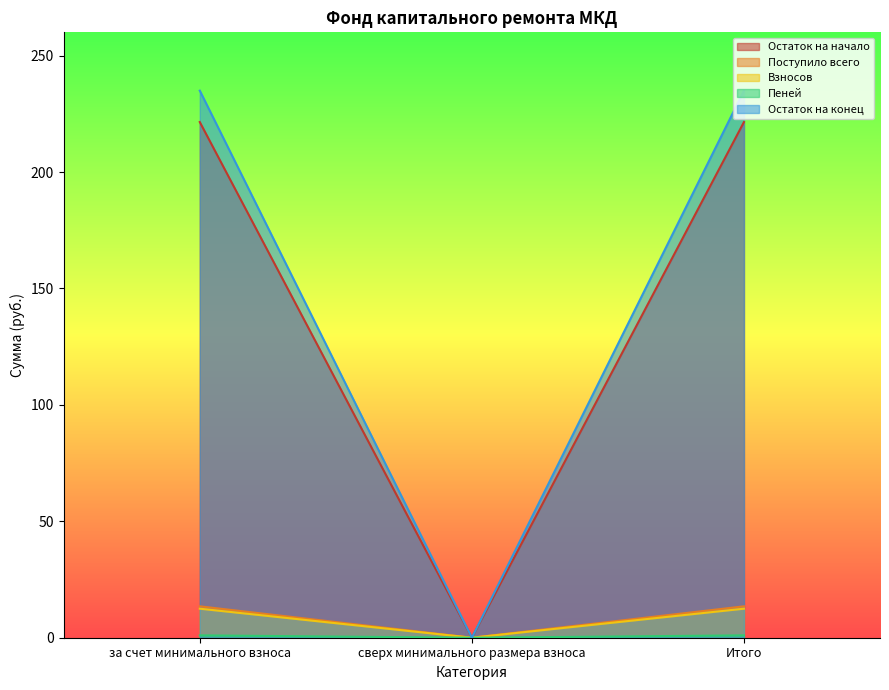

Reading left to right, list all the values displayed in this chart.

Остаток на начало: 13.5	0.0	13.5
Поступило всего: 221.5	0.0	221.5
Взносов: 12.5	0.0	12.5
Пеней: 1.0	0.0	1.0
Остаток на конец: 235.0	0.0	235.0